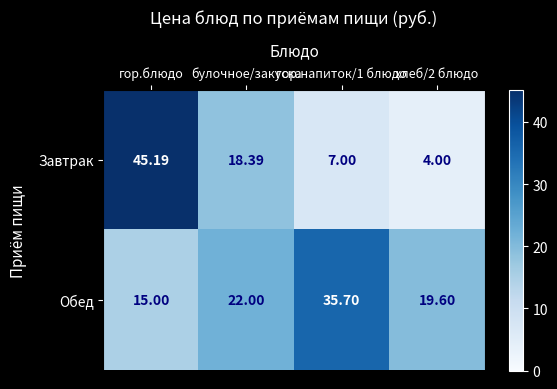

Between гор.блюдо and хлеб/2 блюдо, which series saw the biggest shift?

Завтрак